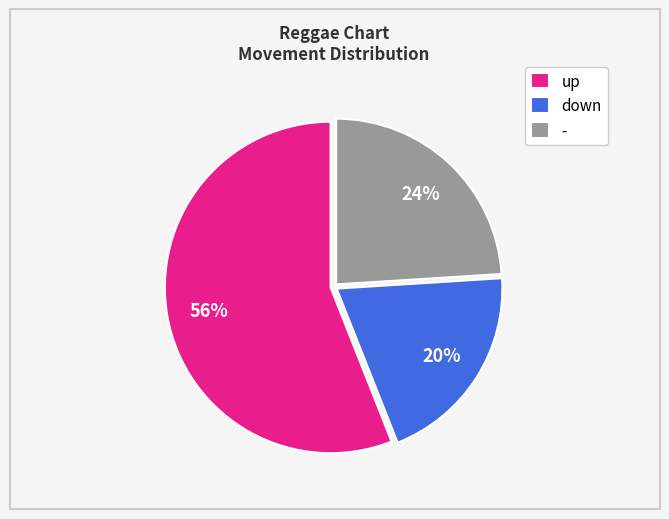

Approximately how many times larger is the value at down compared to up?

0.4